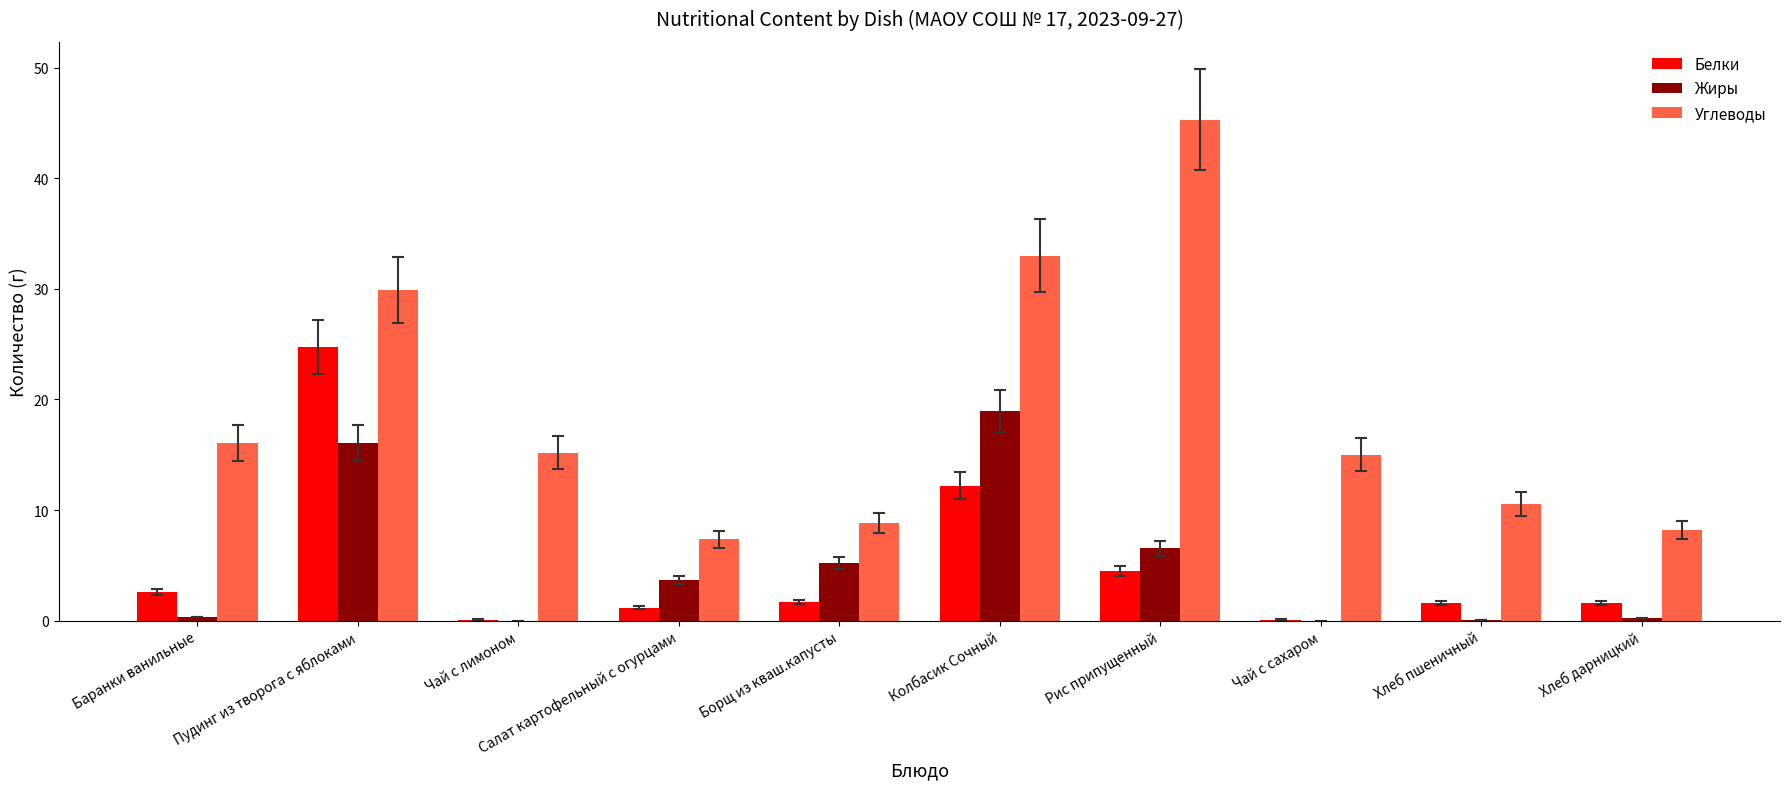

What is the spread (max minus min) of values at Салат картофельный с огурцами?

6.2